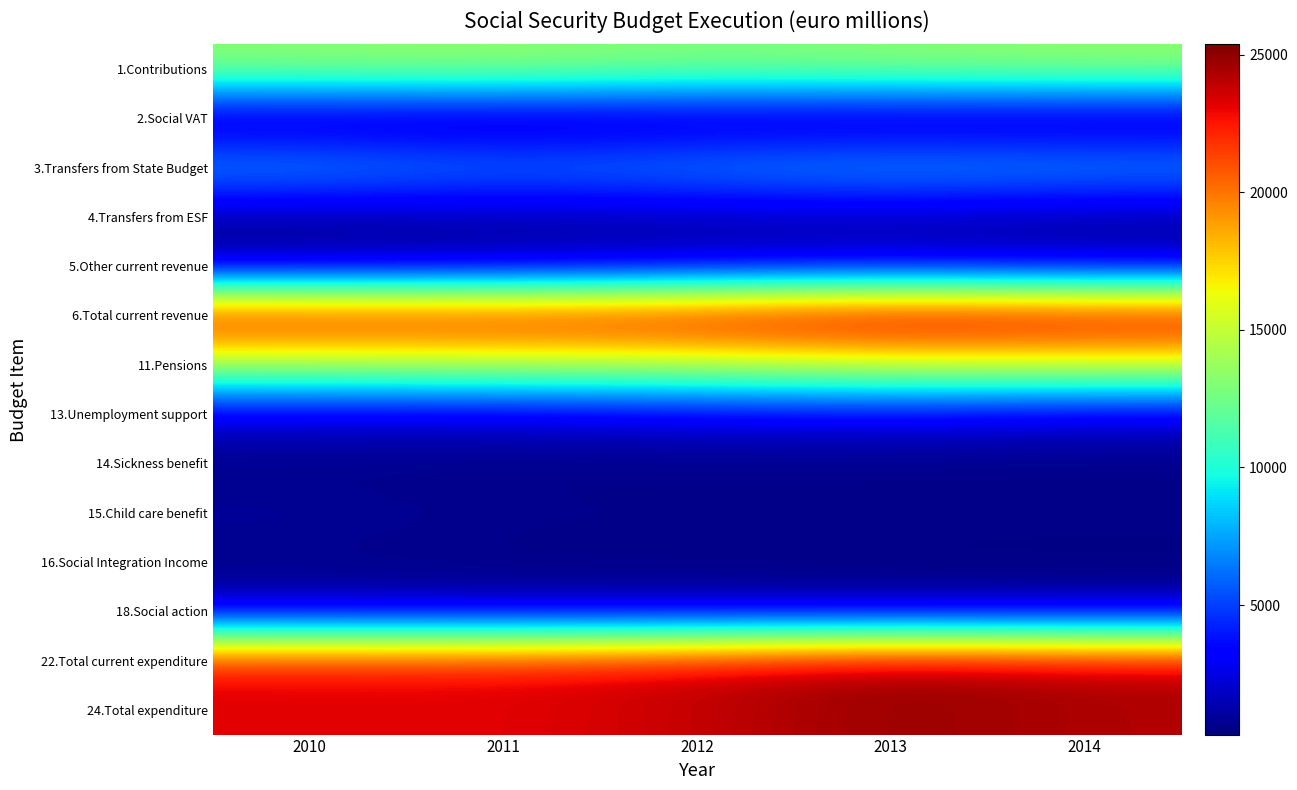

Which series changed the most between 2010 and 2013?

22.Total current expenditure